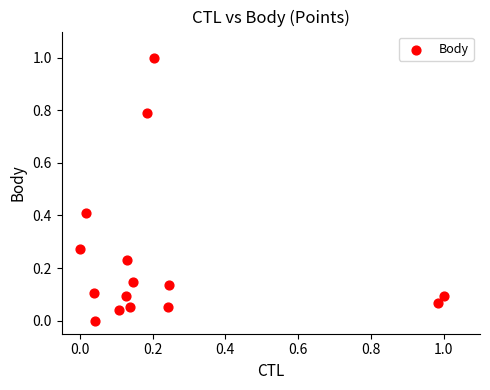

What is the range of Y values (max minus min)?

1.0